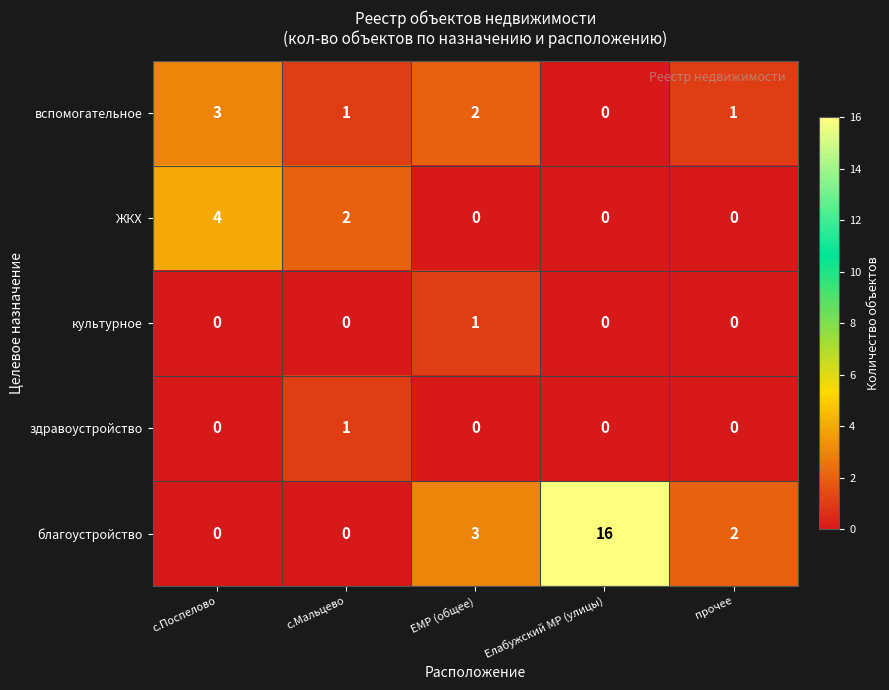

The благоустройство series shows 10 at с.Мальцево. True or false?

False